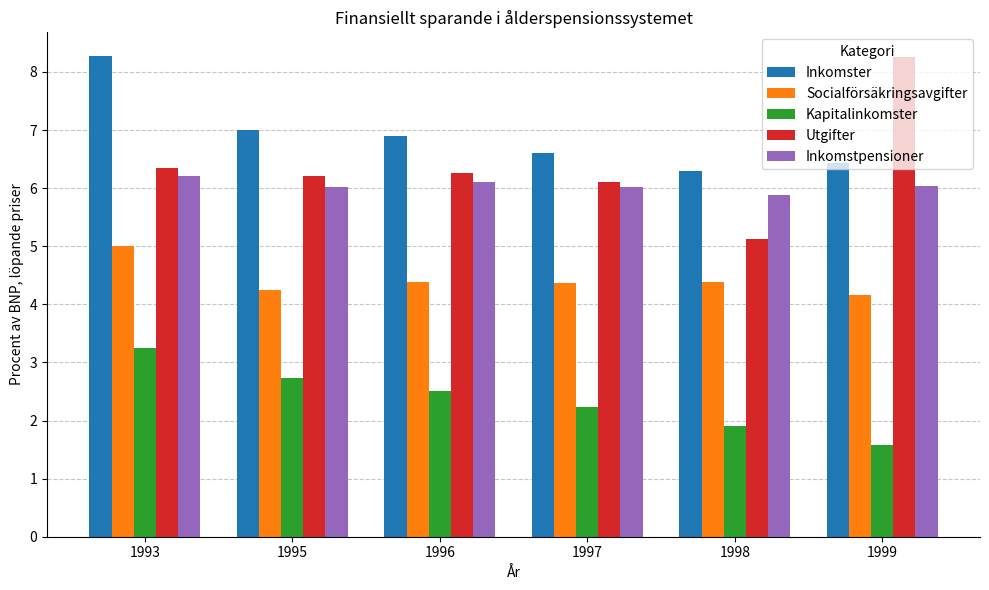

What is the difference between the highest and lowest values at 1997?

4.4